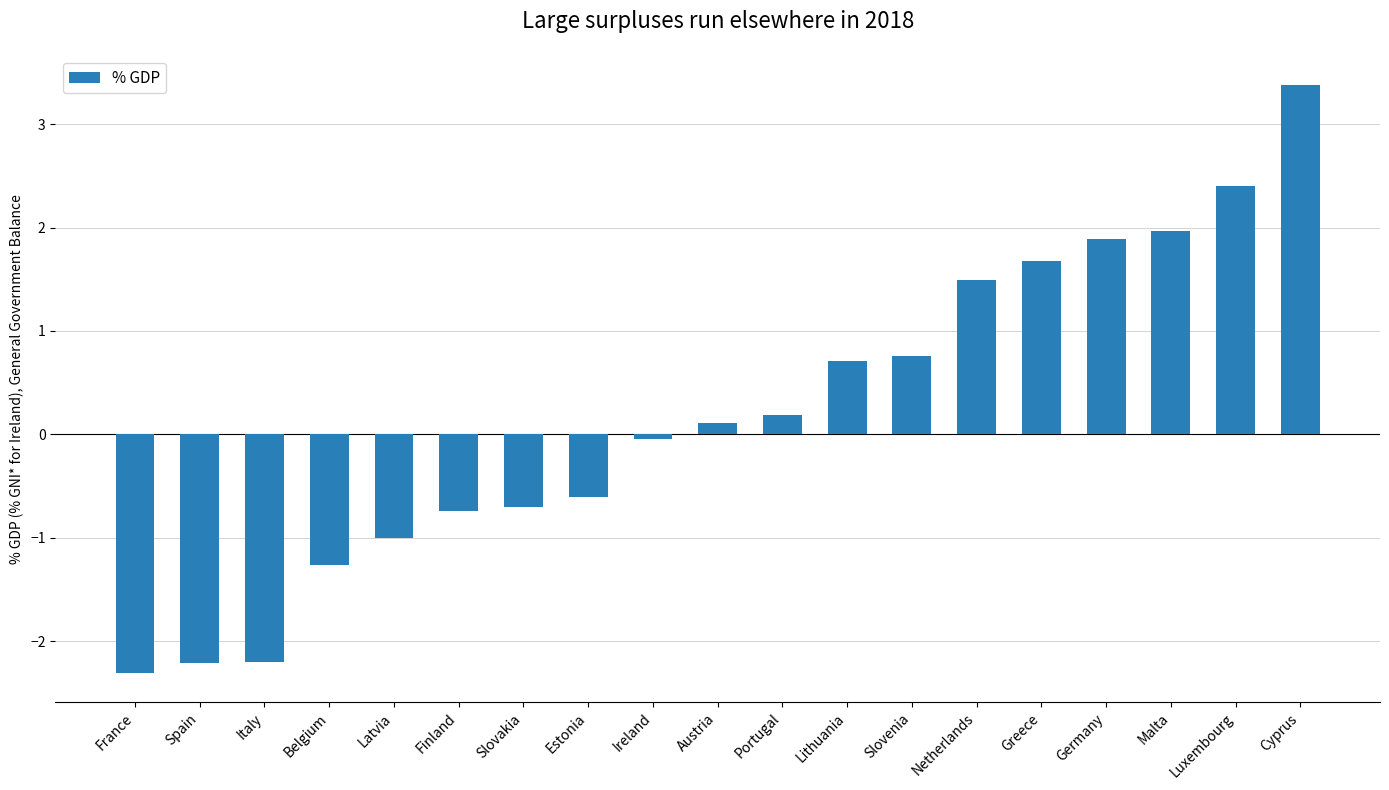

The chart shows a value of 1.3 at Lithuania. True or false?

False